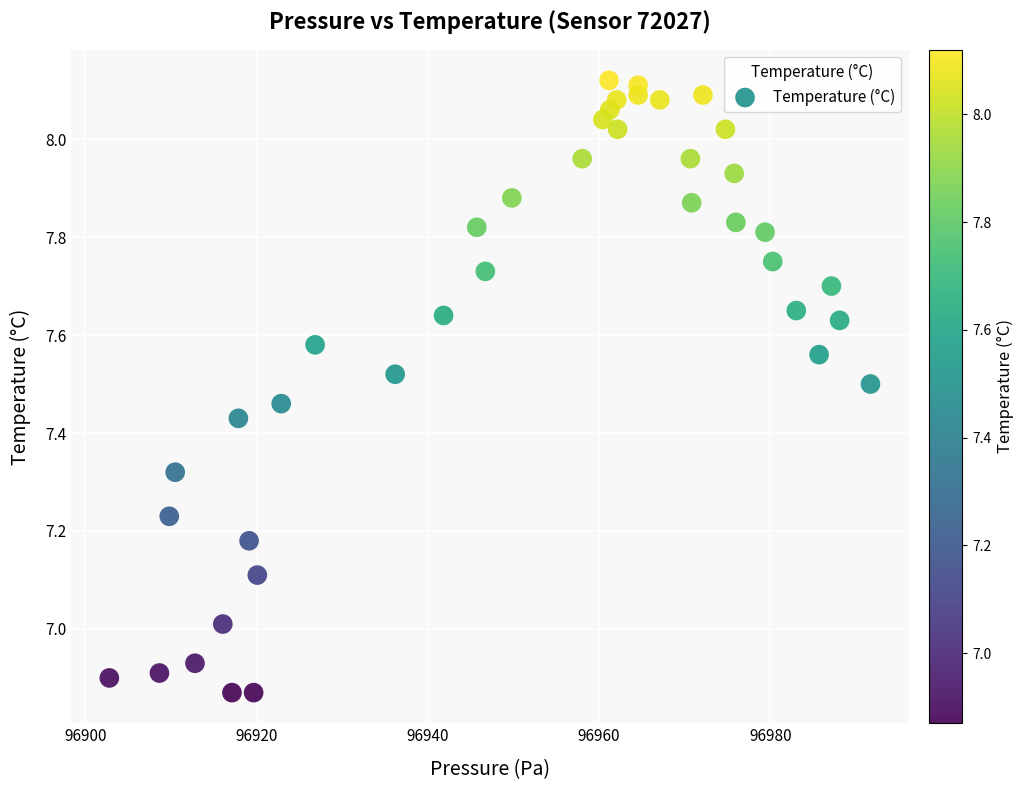

What is the range of X values (max minus min)?

88.9